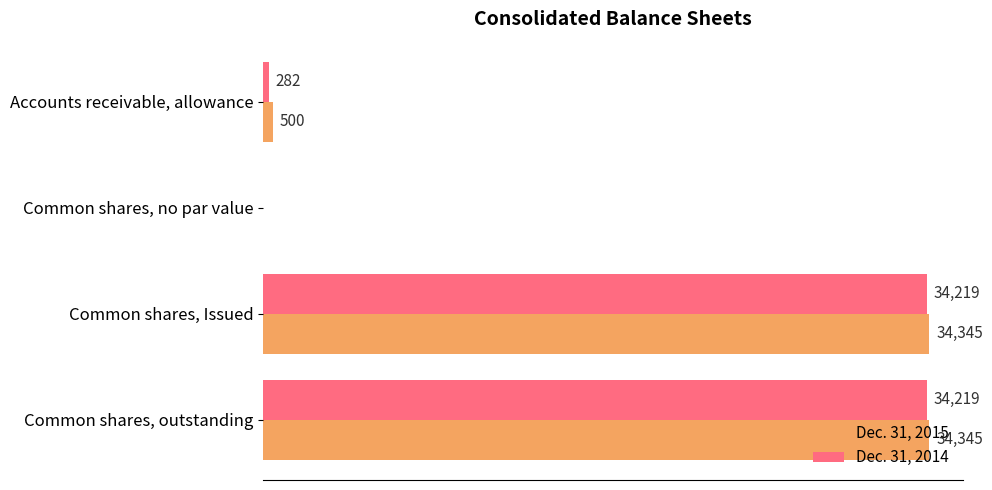

Where is Dec. 31, 2014 nearest to the value 17109?

Accounts receivable, allowance